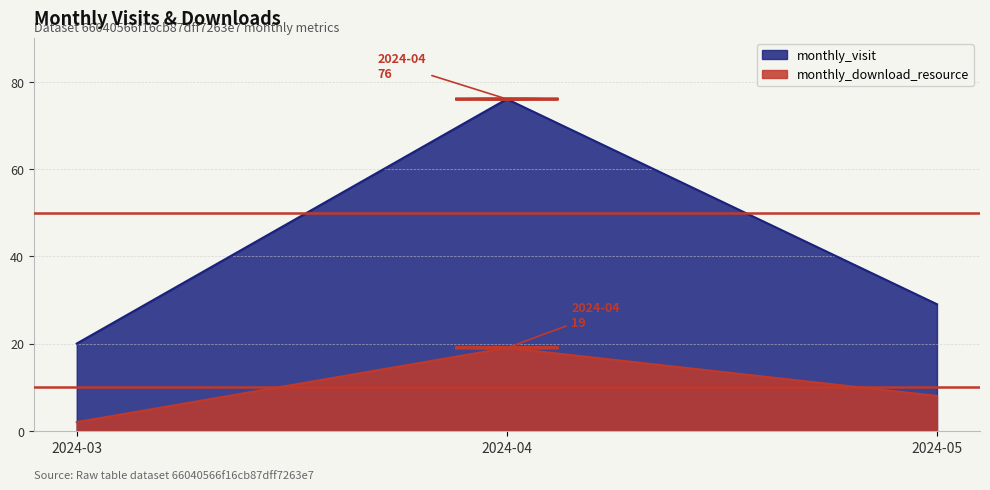

Is the value of monthly_download_resource at 2024-03 greater than the value of monthly_visit at 2024-03?

No